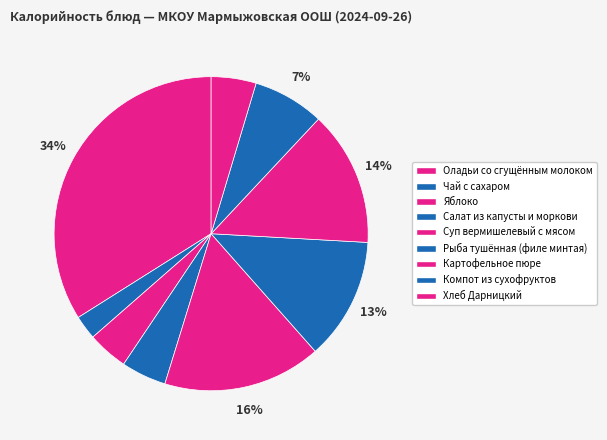

How many slices are in this pie chart?

9